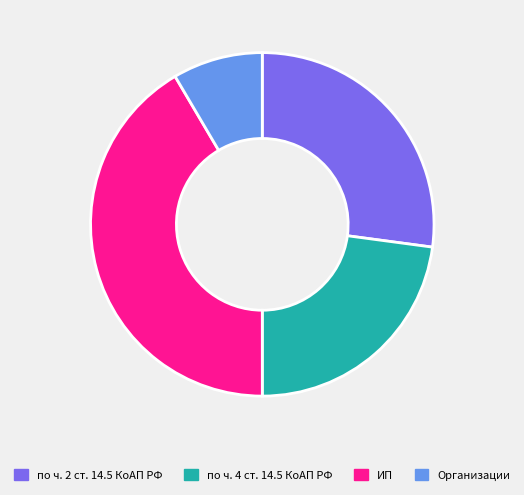

Between по ч. 2 ст. 14.5 КоАП РФ and по ч. 4 ст. 14.5 КоАП РФ, which is larger?

по ч. 2 ст. 14.5 КоАП РФ